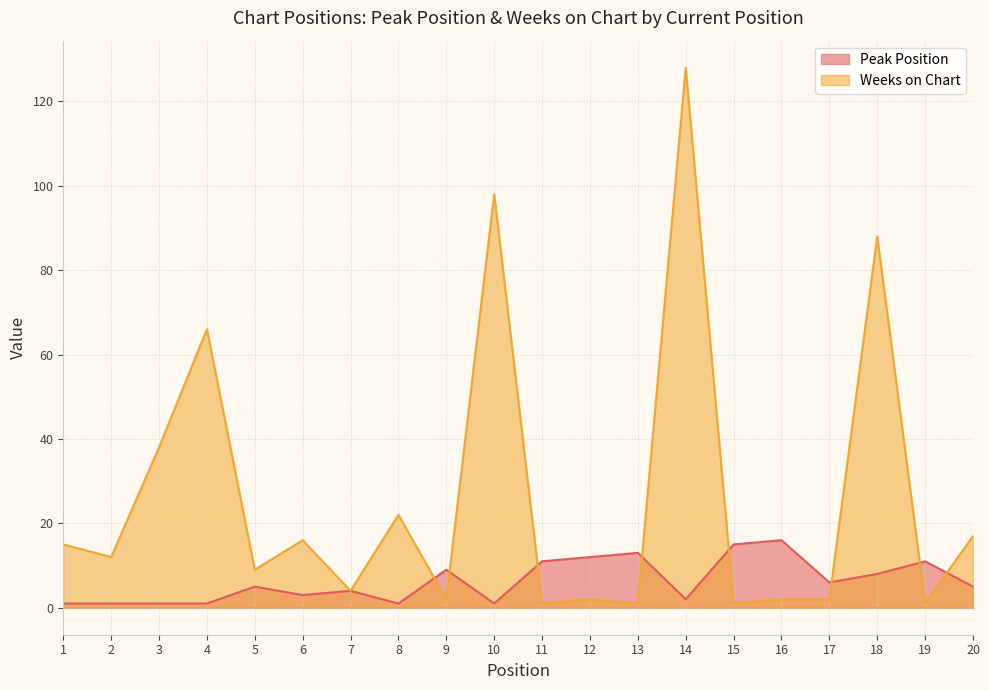

At how many categories does at least one series exceed 60?

4